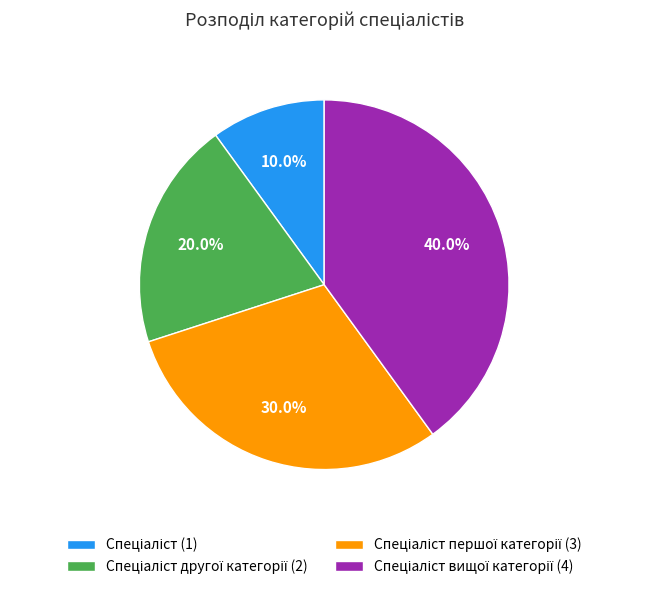

Count the number of slices in the pie.

4